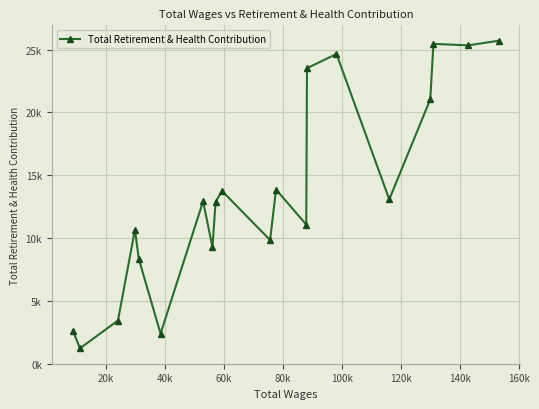

Reading left to right, transcribe all the data shown in this chart.

2628	1220	3434	10659	8342	2389	12922	9270	12881	13747	9841	13861	11073	23520	24653	13077	21039	25457	25336	25707